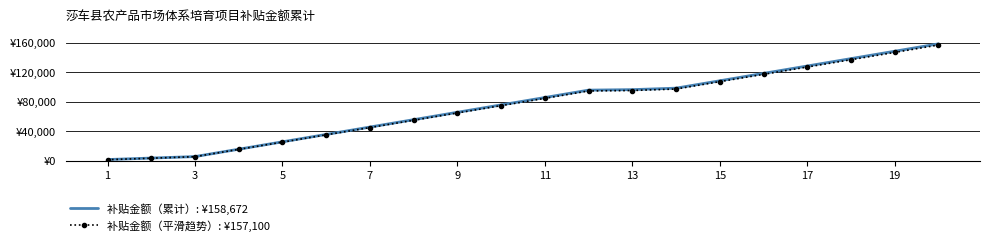

What are all the series names shown in the legend?

补贴金额（累计）: ¥158,672, 补贴金额（平滑趋势）: ¥157,100